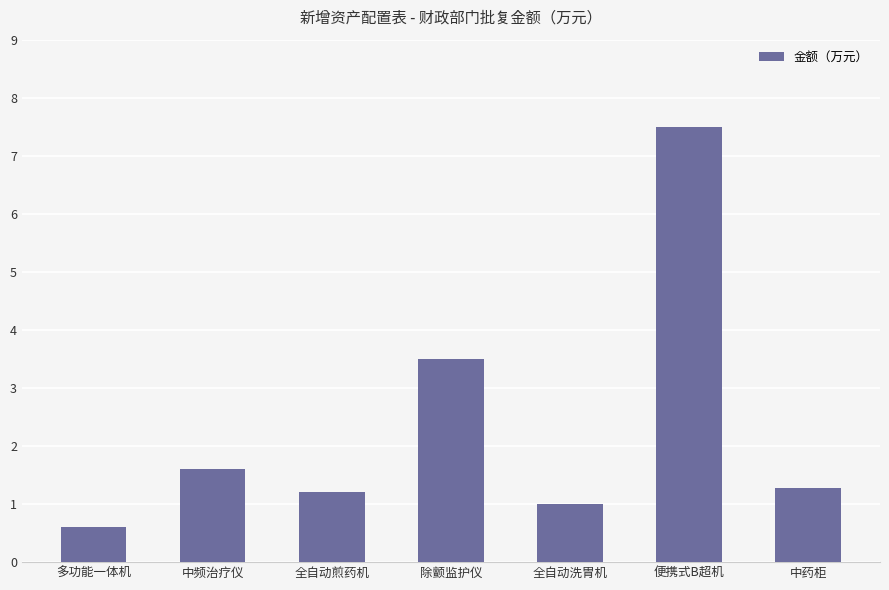

Where is the data nearest to the value 4?

除颤监护仪